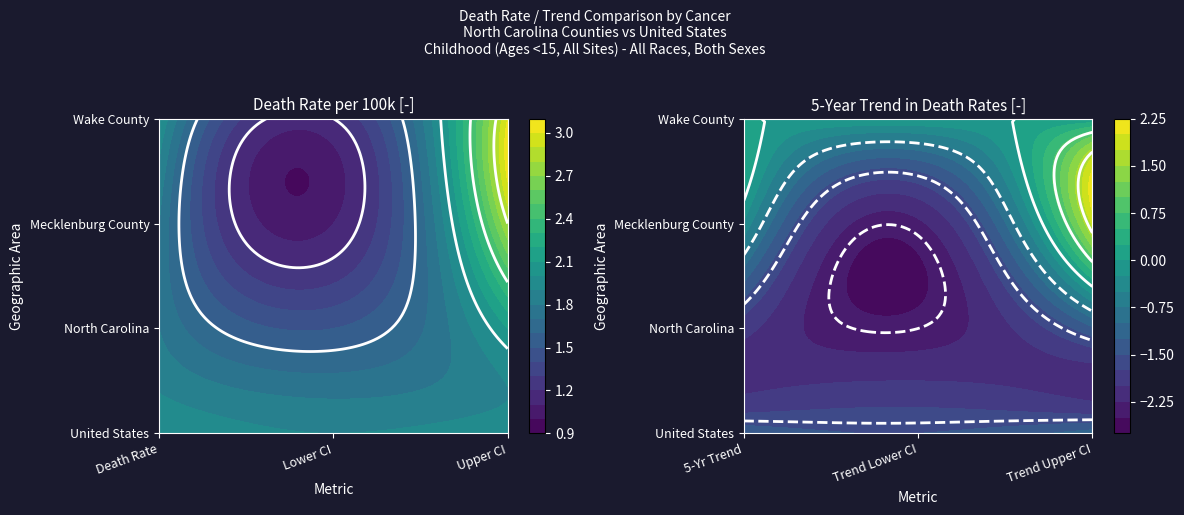

Rank the series by their average value, from highest to lowest.

Wake County, Mecklenburg County, United States, North Carolina